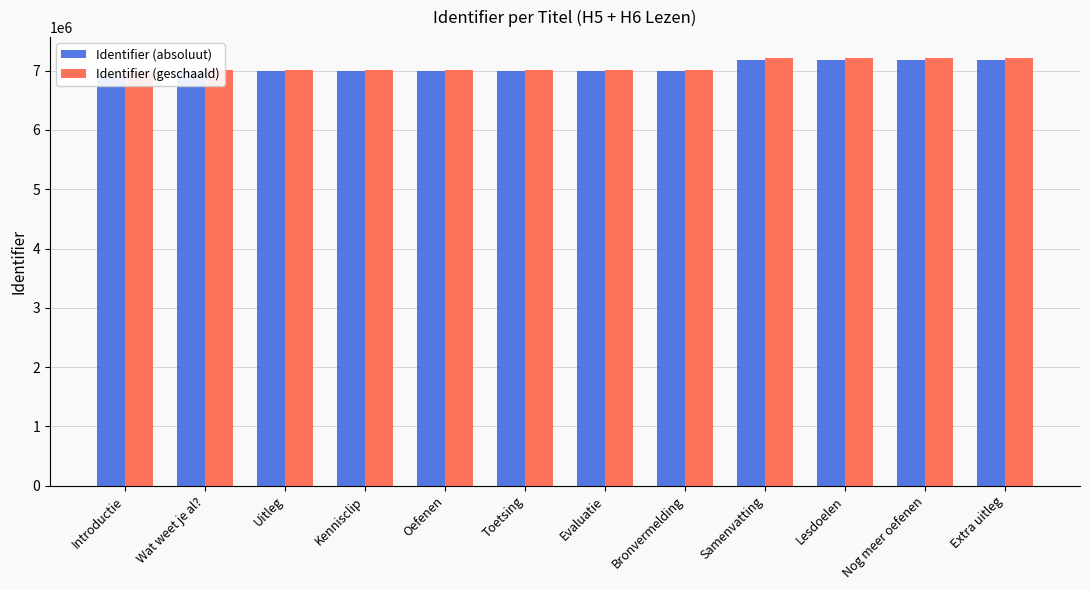

What is the label of the 12th bar from the right?

Introductie